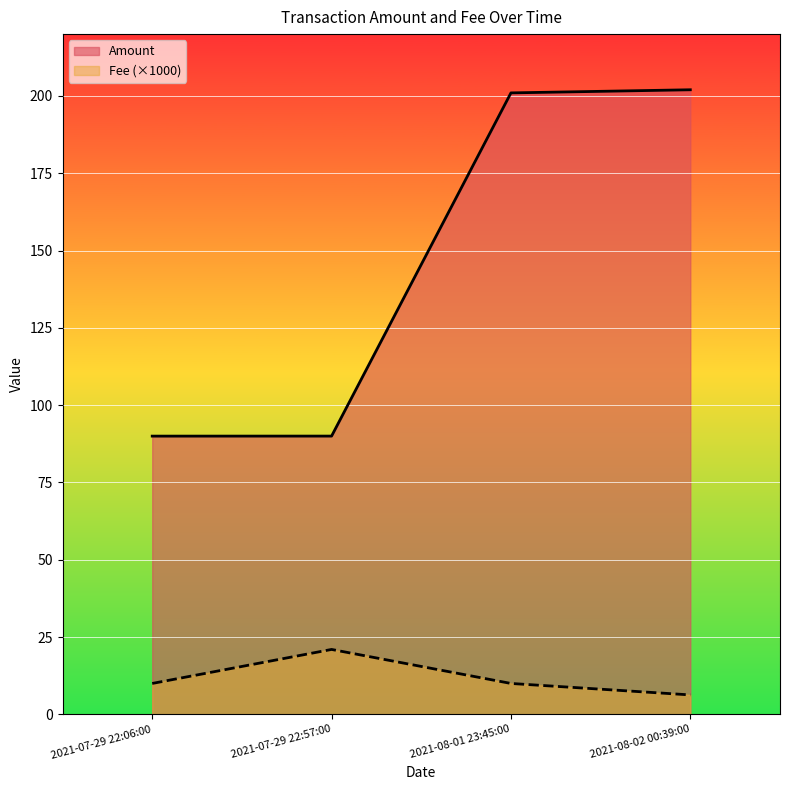

Which label corresponds to the largest value in the chart?

2021-08-02 00:39:00